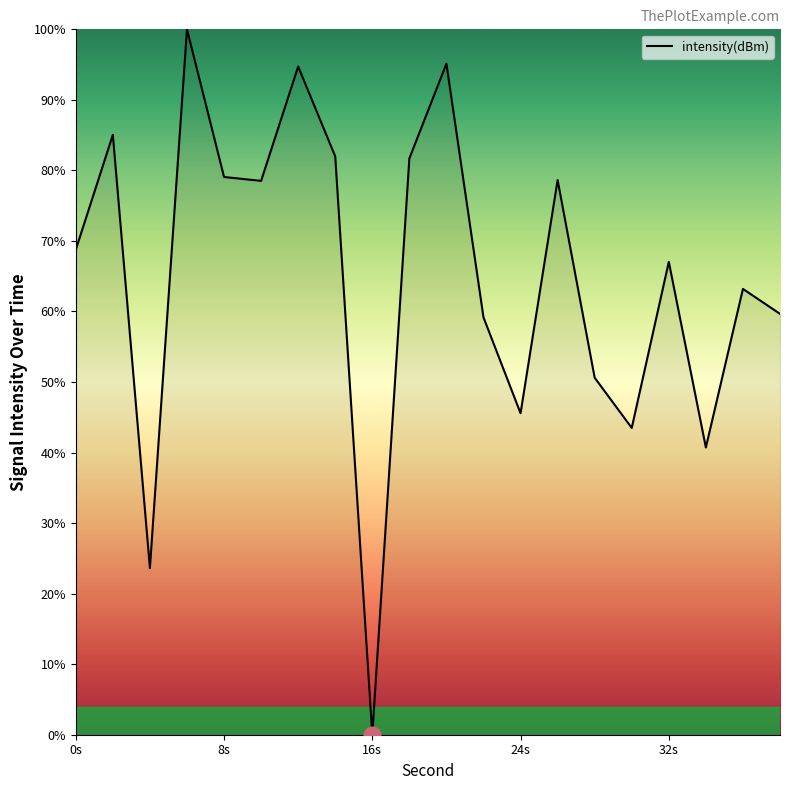

Count the number of values greater than 68.

10